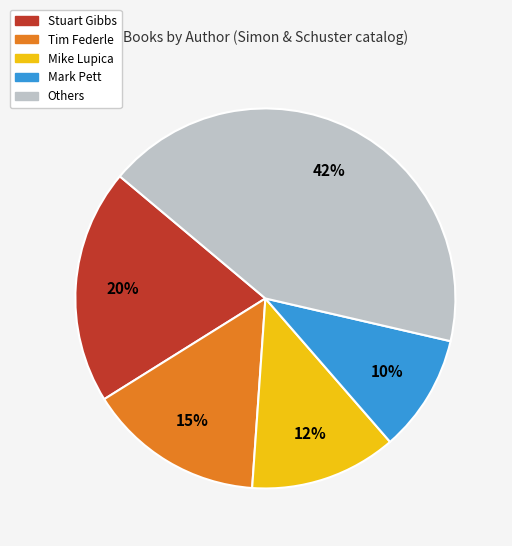

To the nearest percent, what is the difference between the largest and smallest slice percentages?

32%